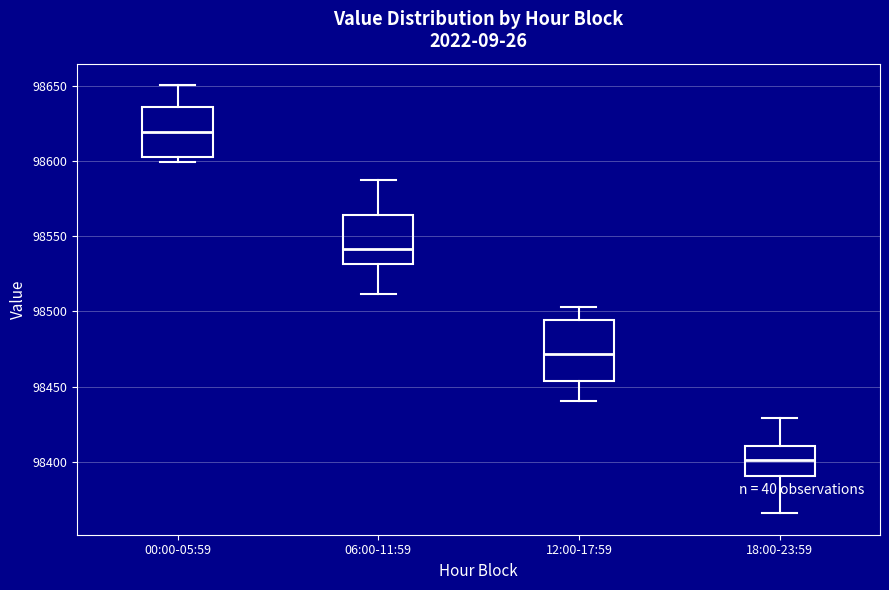

Which box is the tallest, from its lower edge to its upper edge?

12:00-17:59